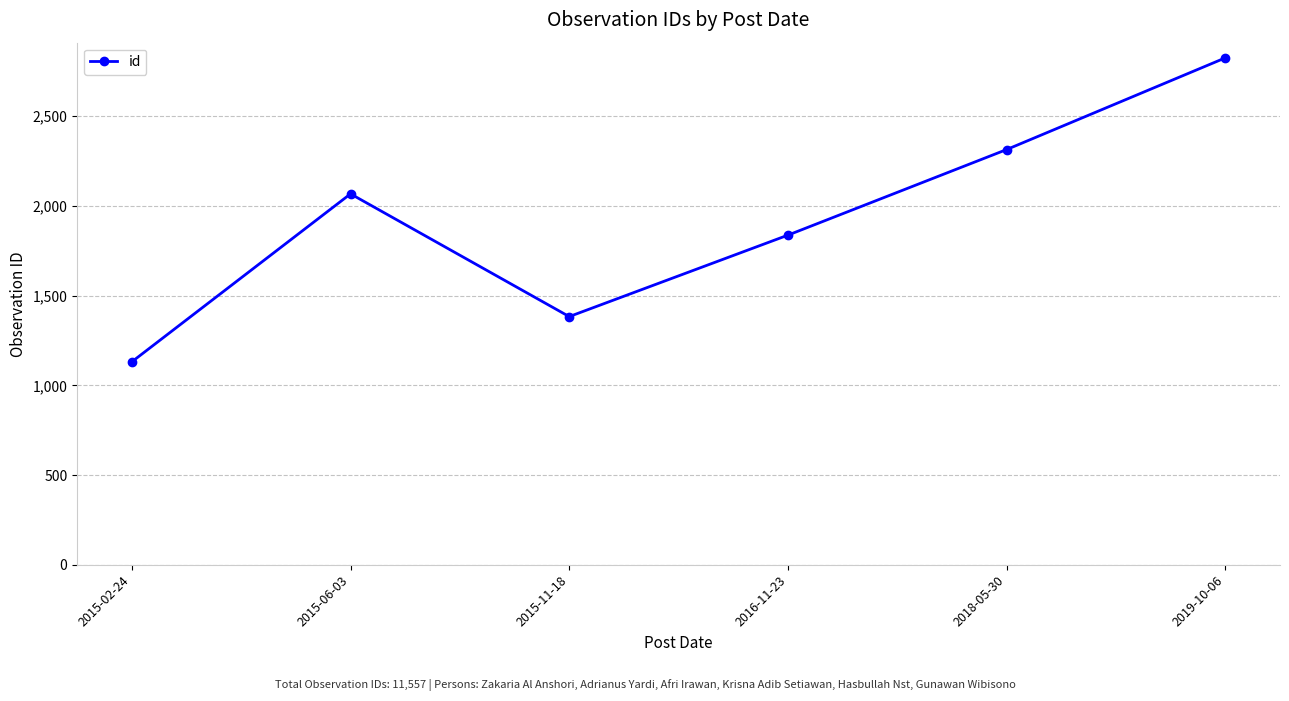

What is the difference between the values at 2016-11-23 and 2015-11-18?

454